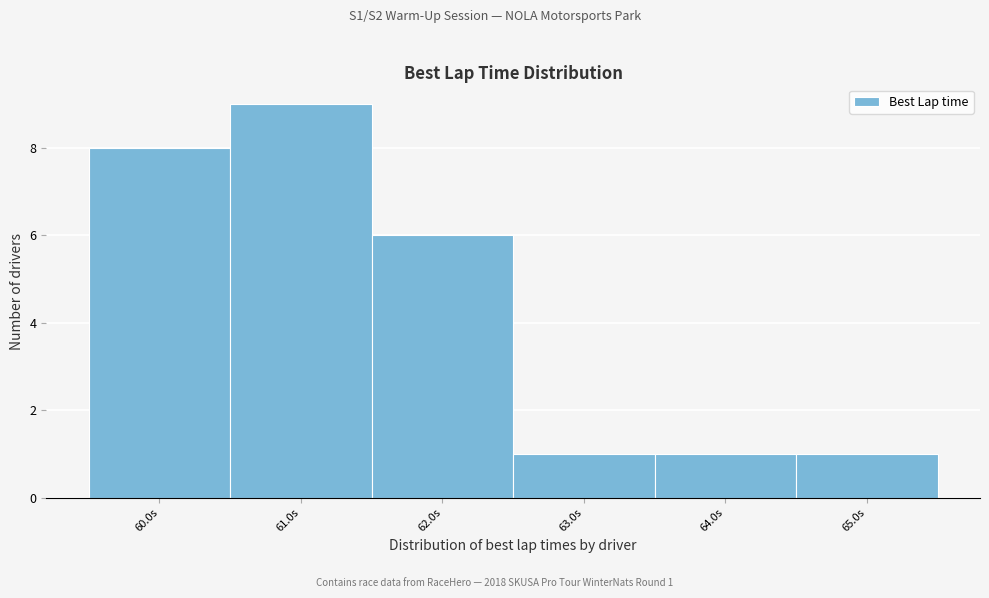

Reading left to right, list all the values displayed in this chart.

60.0s=8	61.0s=9	62.0s=6	63.0s=1	64.0s=1	65.0s=1